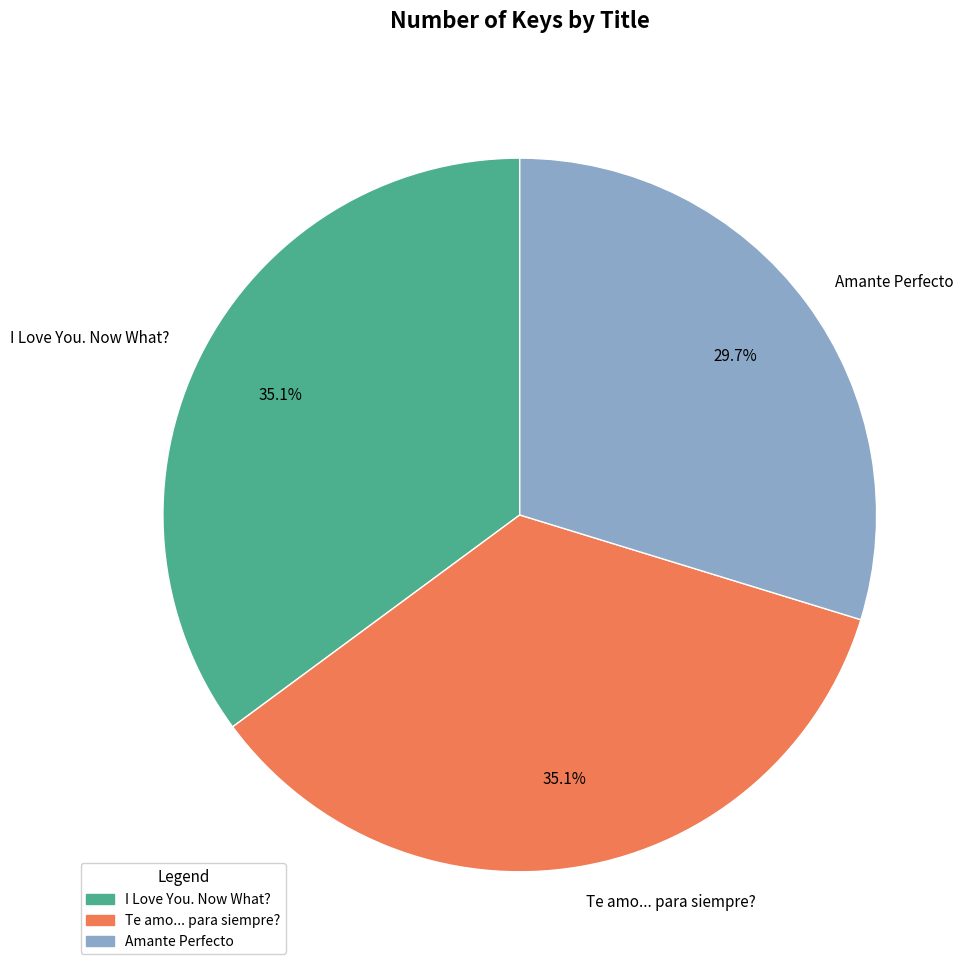

True or false: I Love You. Now What? accounts for 35% of the total.

True